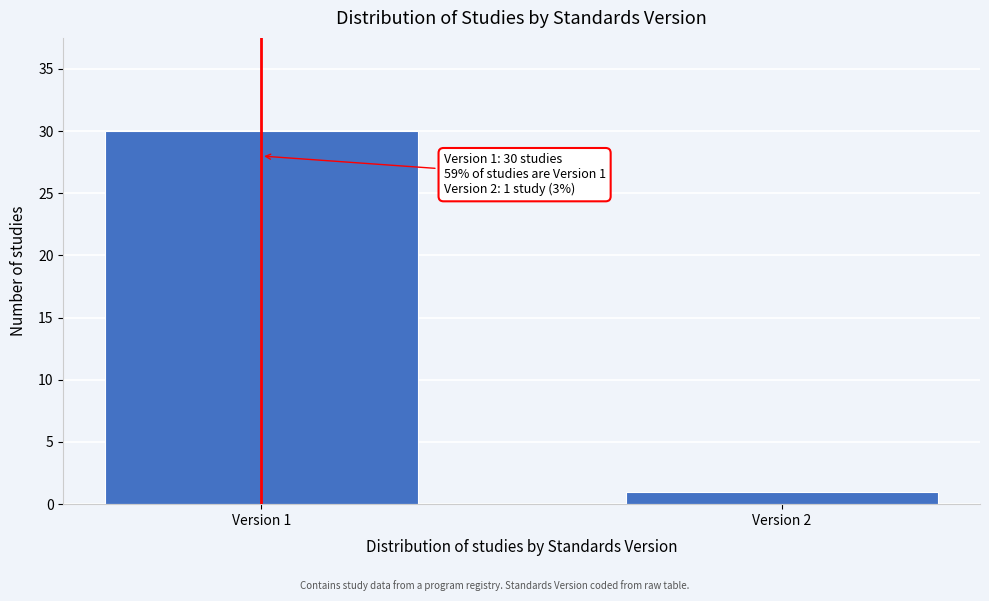

Reading left to right, list all the values displayed in this chart.

Version 1=30	Version 2=1